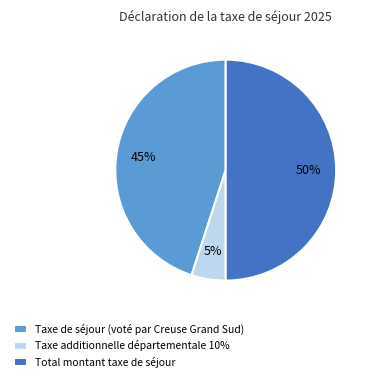

To the nearest percent, what is the combined percentage of Taxe de séjour (voté par Creuse Grand Sud) and Total montant taxe de séjour?

95%